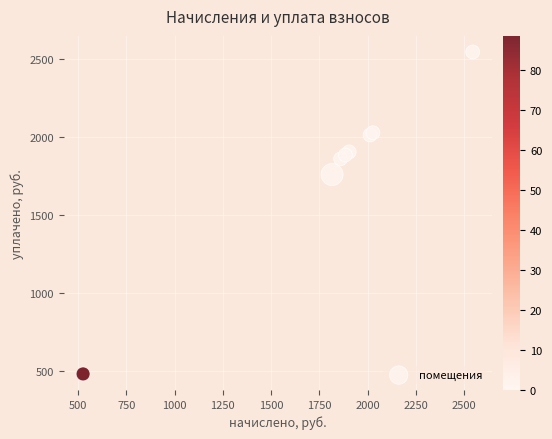

What Y value in the scatter plot is closest to 1513?

1759.3